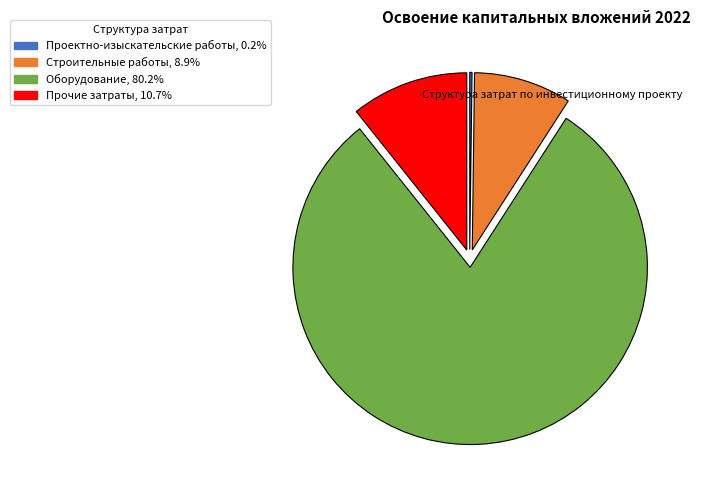

Does any single category account for the majority?

Yes